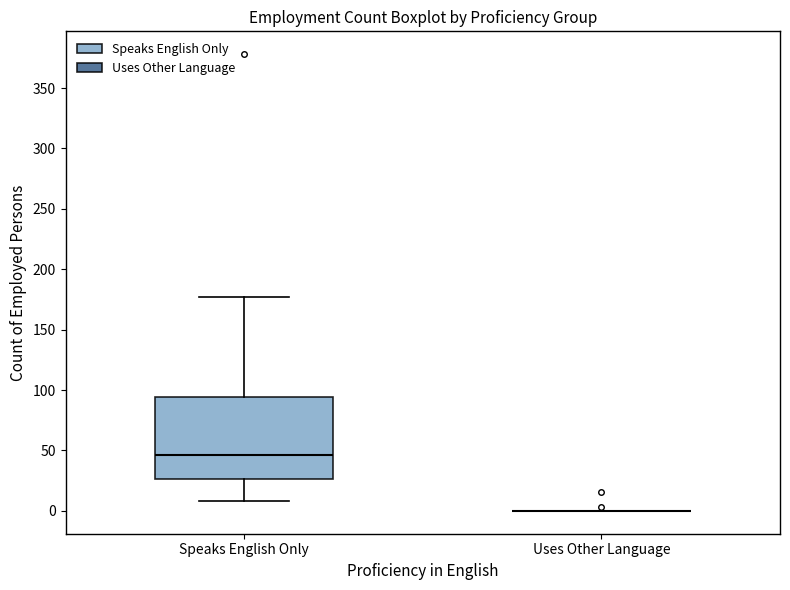

Which box is the tallest, from its lower edge to its upper edge?

Speaks English Only